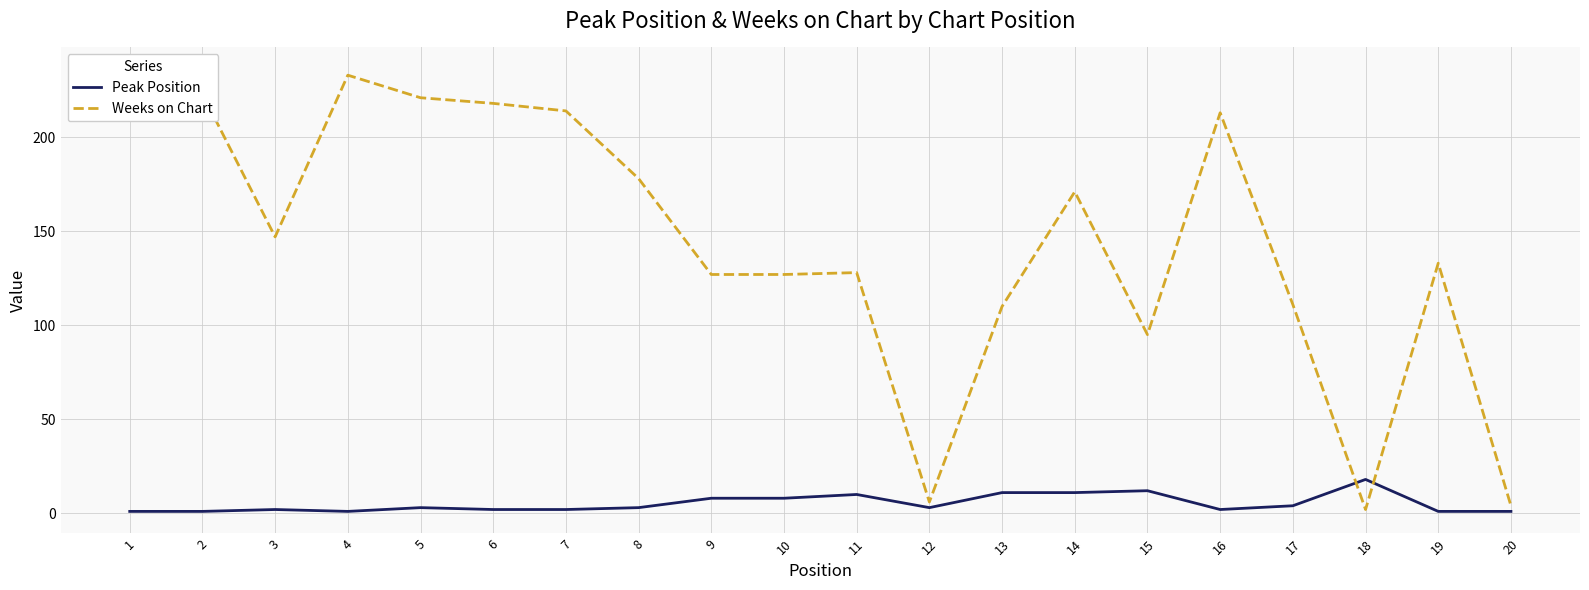

Reading left to right, list all the values displayed in this chart.

Peak Position: 1	1	2	1	3	2	2	3	8	8	10	3	11	11	12	2	4	18	1	1
Weeks on Chart: 236	223	147	233	221	218	214	178	127	127	128	6	110	171	95	213	111	2	133	4